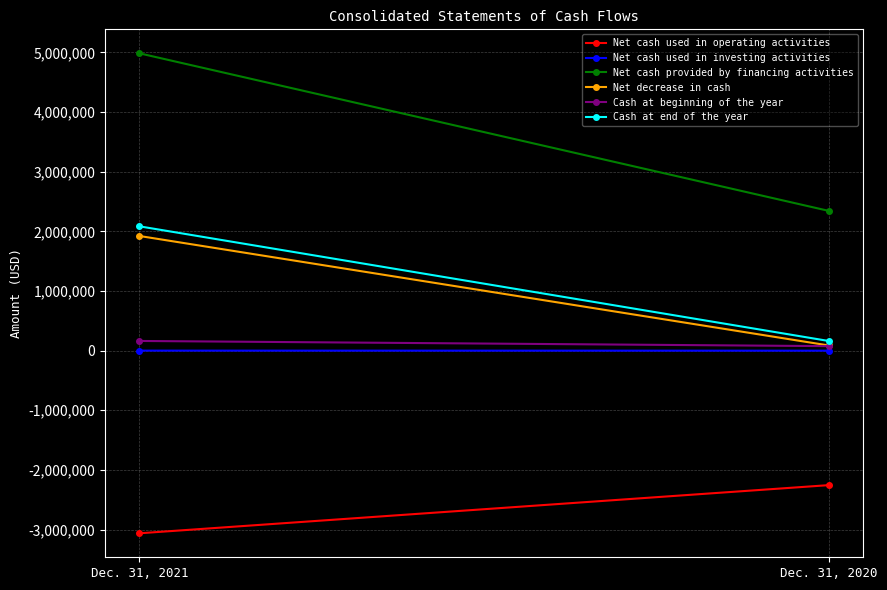

Rank the categories by Net decrease in cash value from lowest to highest.

Dec. 31, 2020, Dec. 31, 2021